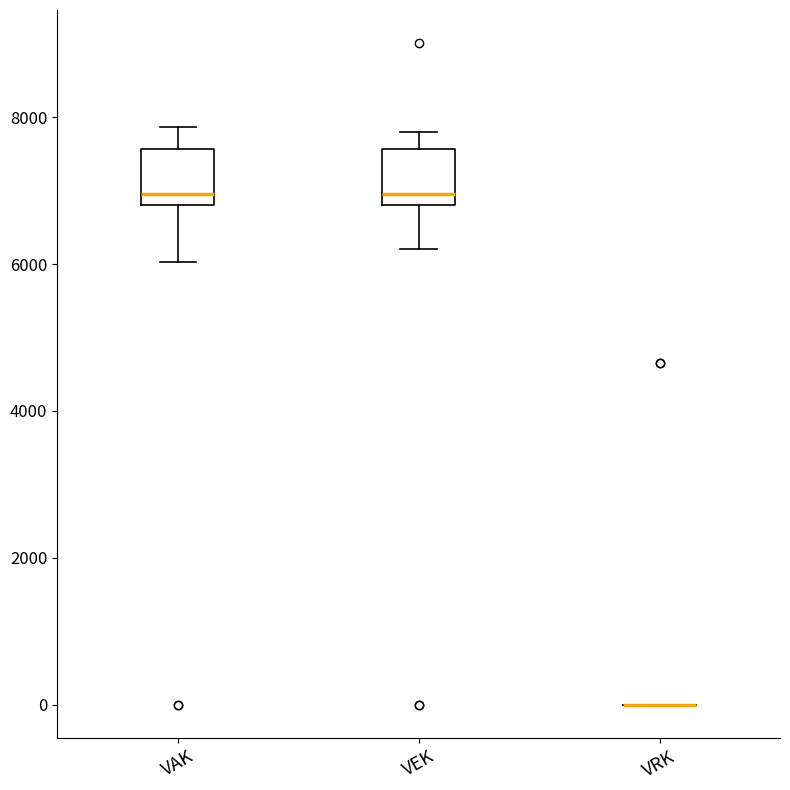

Reading left to right, transcribe this box plot: for each box, give where its median line is, the range the box spans, and where its two whiskers end, as read against the y-axis. The values are not printed on the chart, so give them approximately, as read against the axis.

VAK: median 7000, box 6800 to 7600, whiskers 6000 to 7800
VEK: median 7000, box 6800 to 7600, whiskers 6200 to 7800
VRK: box collapsed to a line at 0, whiskers 0 to 0